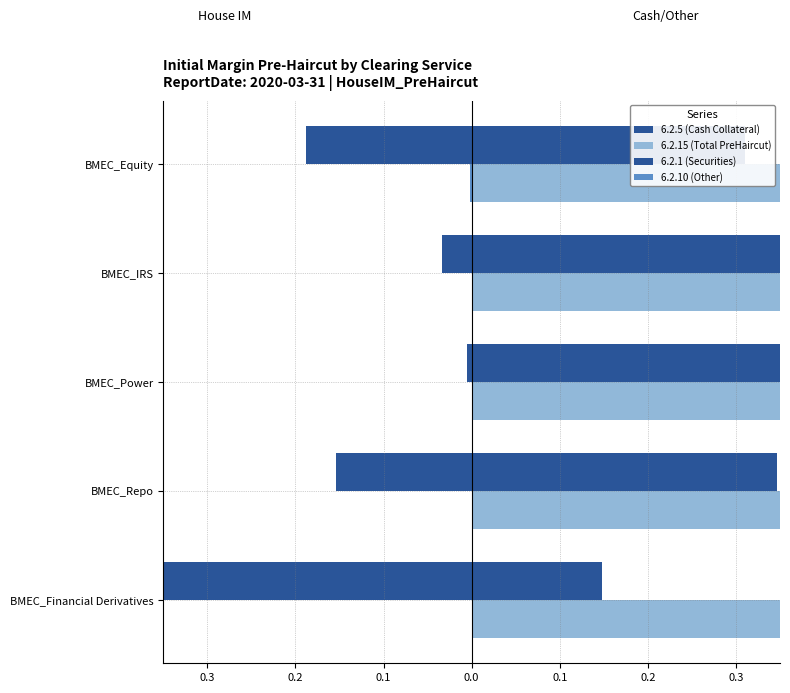

True or false: 6.2.5 (Cash Collateral) has a value of 0.5 at BMEC_Repo.

False